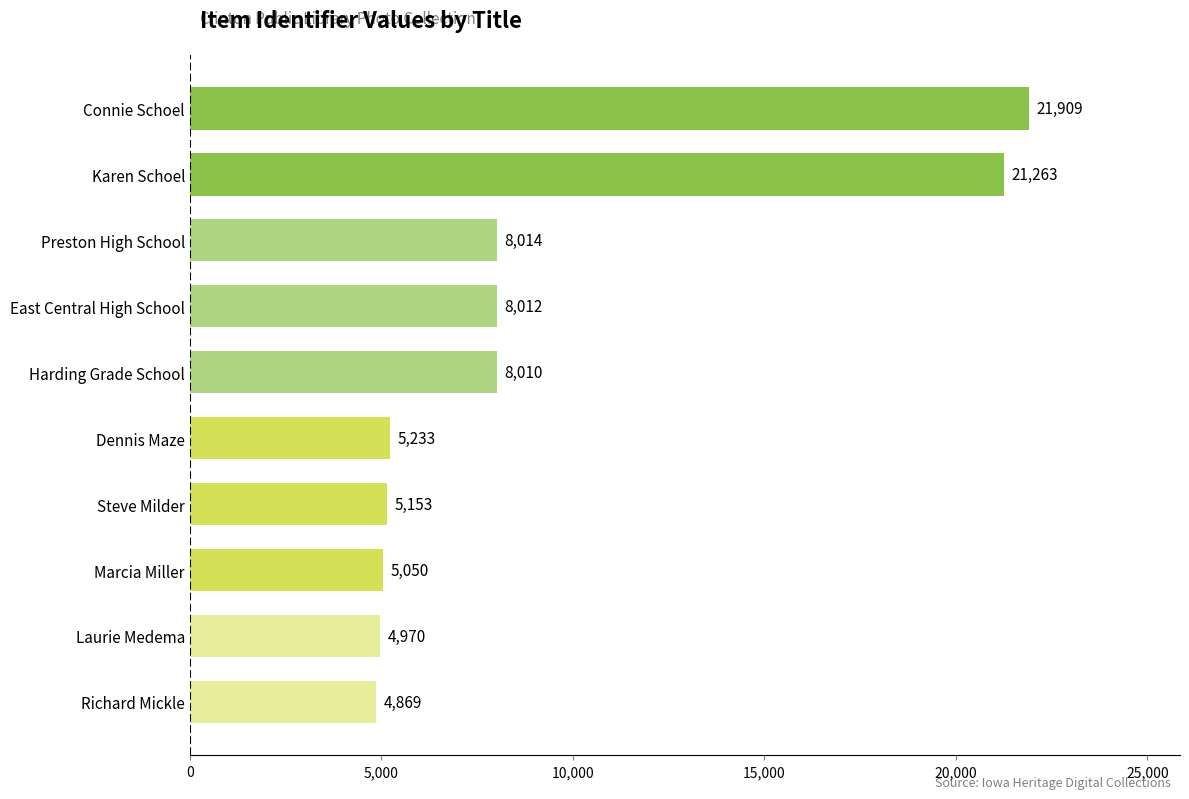

Reading top to bottom, what are all the values shown in this chart?

21909	21263	8014	8012	8010	5233	5153	5050	4970	4869